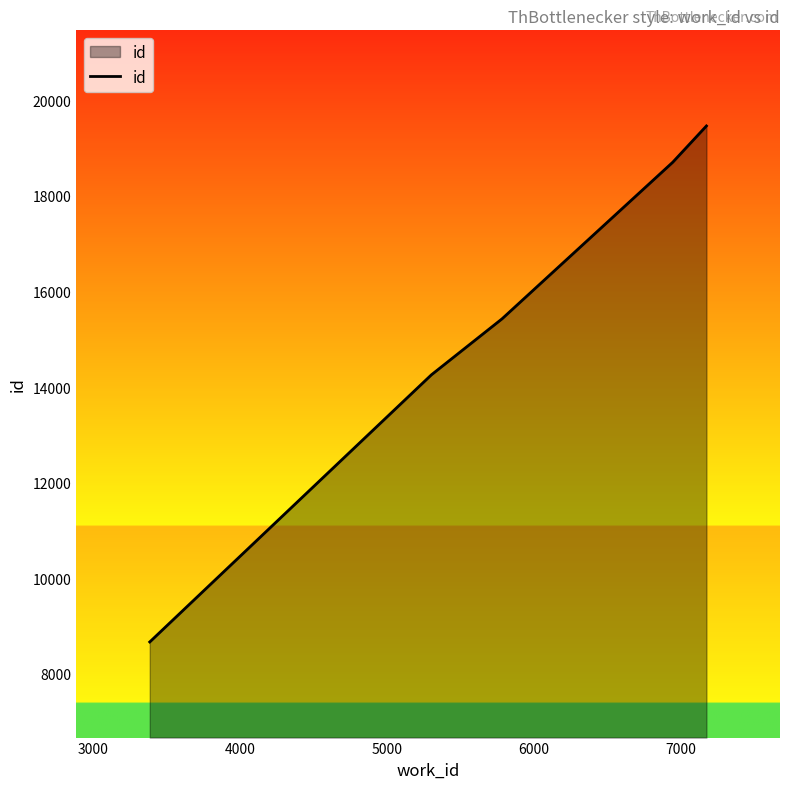

What is the maximum value shown in the chart?

19462